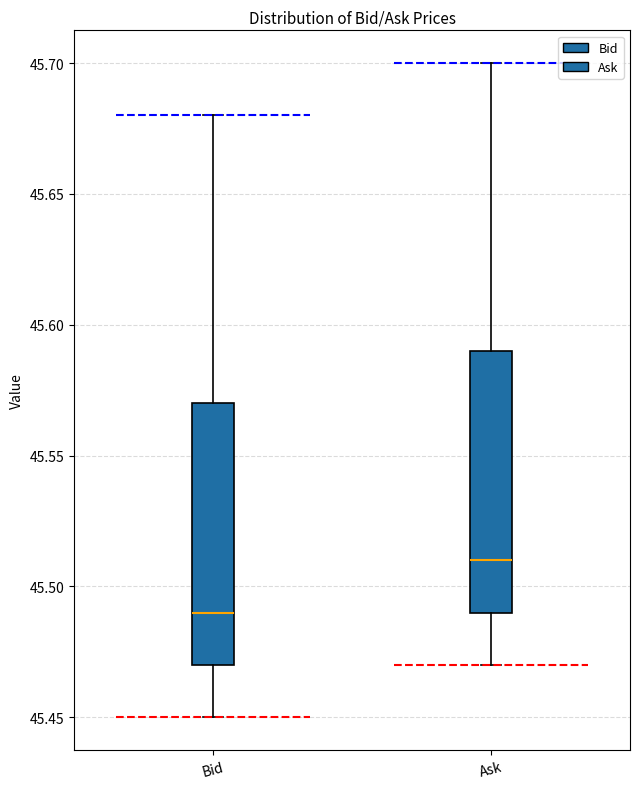

Reading left to right, transcribe this box plot: for each box, give where its median line is, the range the box spans, and where its two whiskers end, as read against the y-axis. The values are not printed on the chart, so give them approximately, as read against the axis.

Bid: median 45.49, box 45.47 to 45.57, whiskers 45.45 to 45.68
Ask: median 45.51, box 45.49 to 45.59, whiskers 45.47 to 45.70